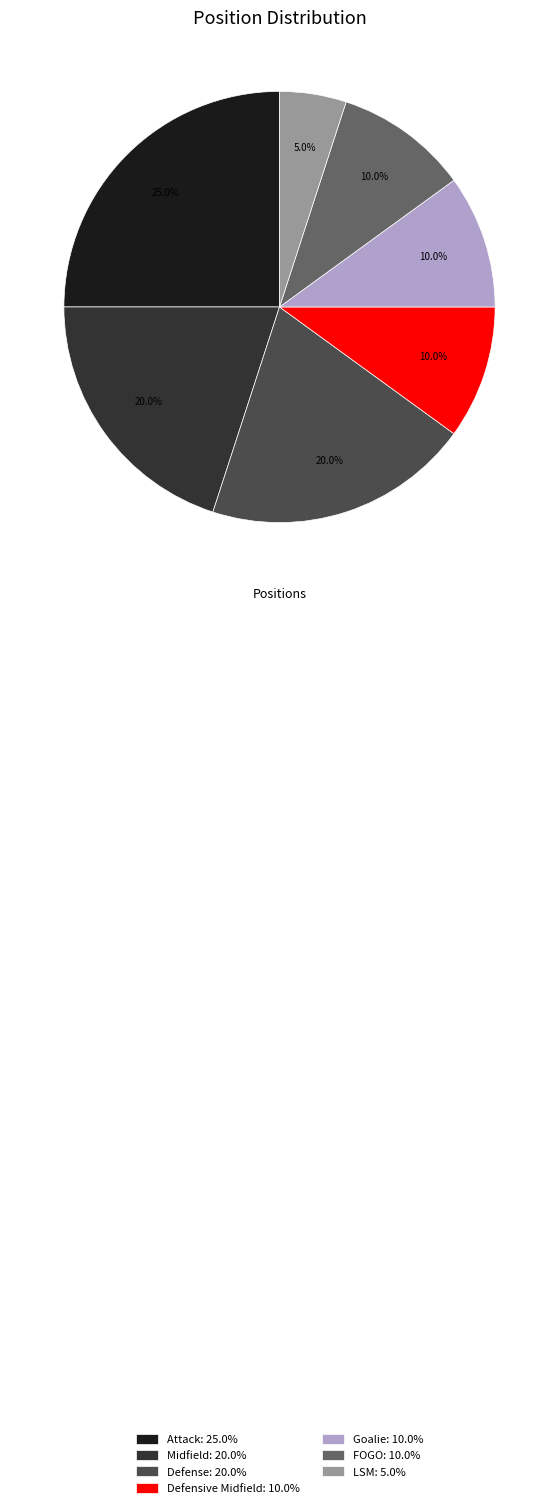

True or false: Midfield accounts for 20% of the total.

True